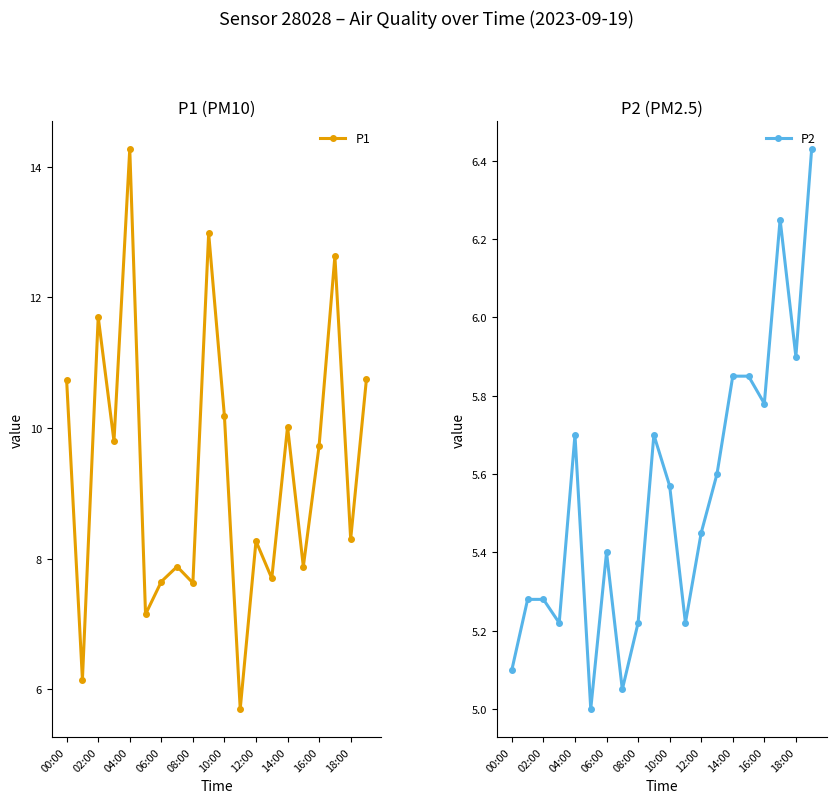

What is the lowest value of the P2 series?

5.0